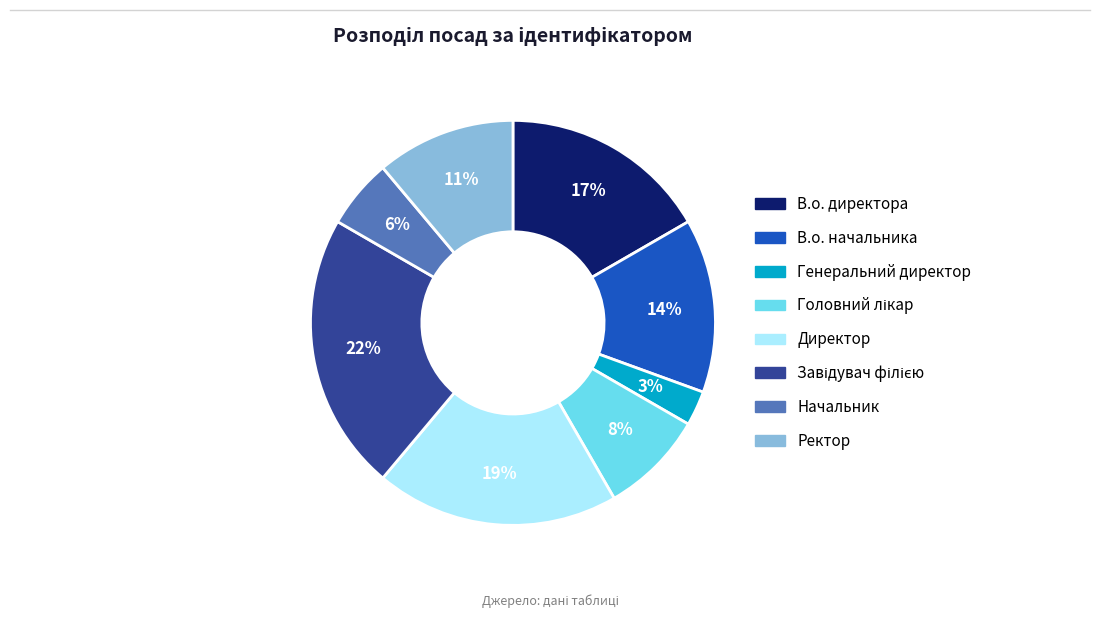

Which category has the smallest portion of the pie?

Генеральний директор